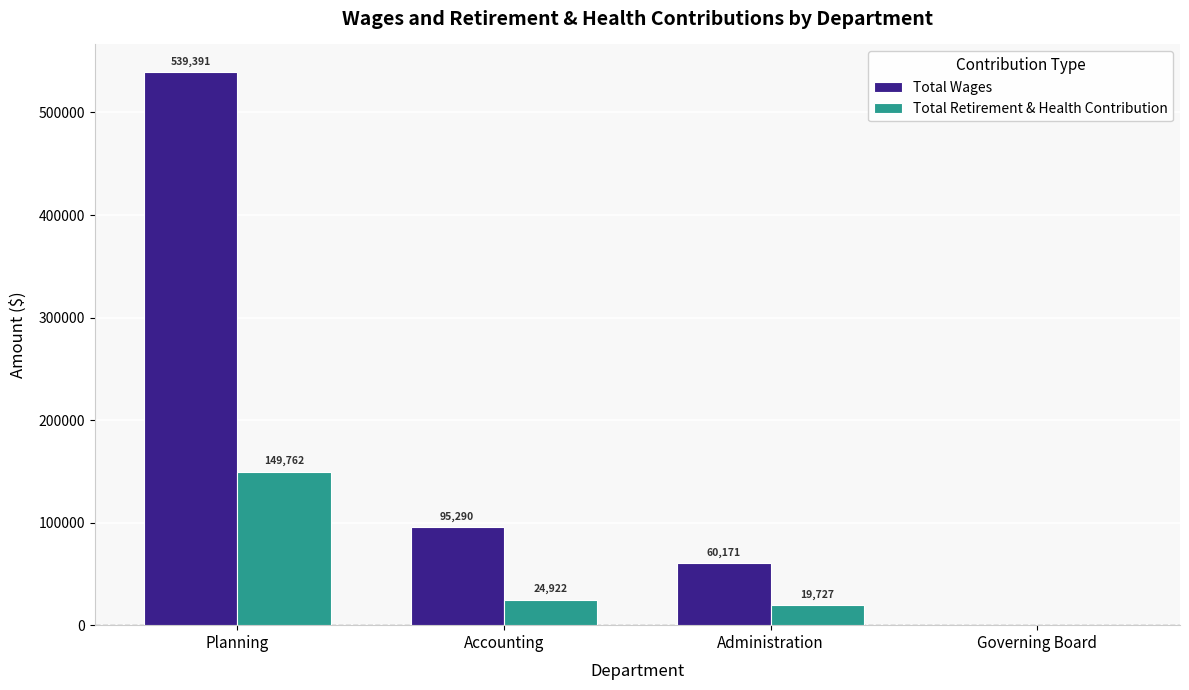

What is the sum of all Total Retirement & Health Contribution values?

194411